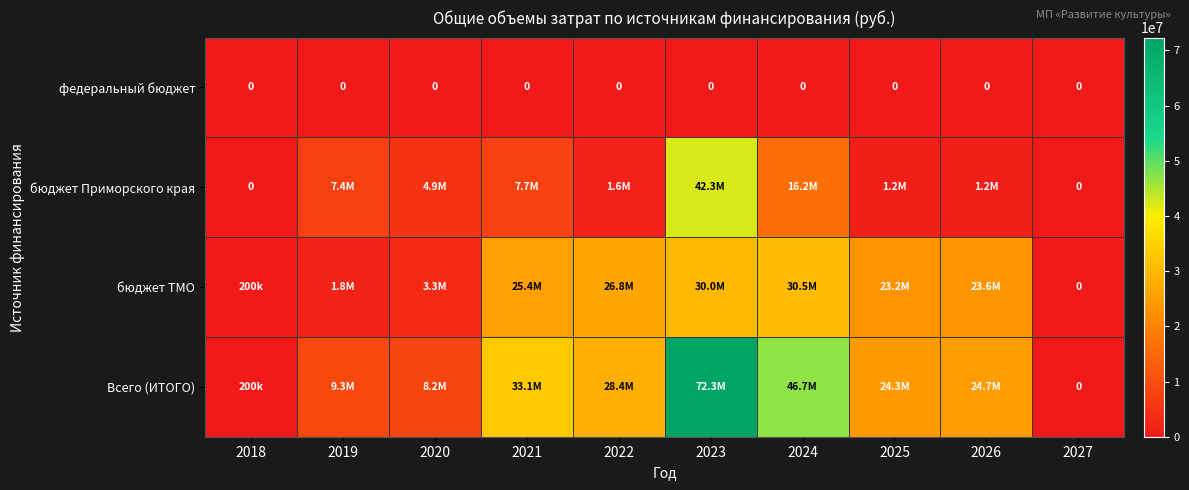

At which category does the chart reach its minimum across all series?

2018